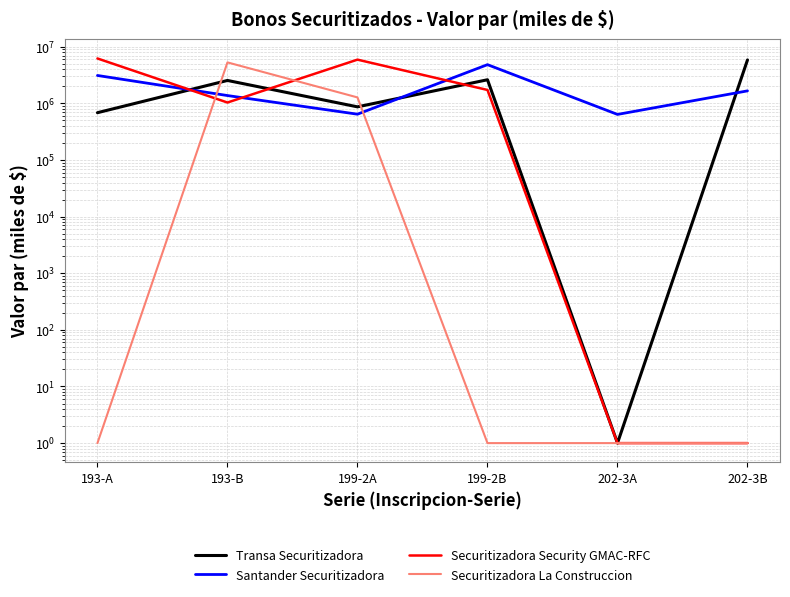

The Transa Securitizadora series shows 3546909 at 193-B. True or false?

False